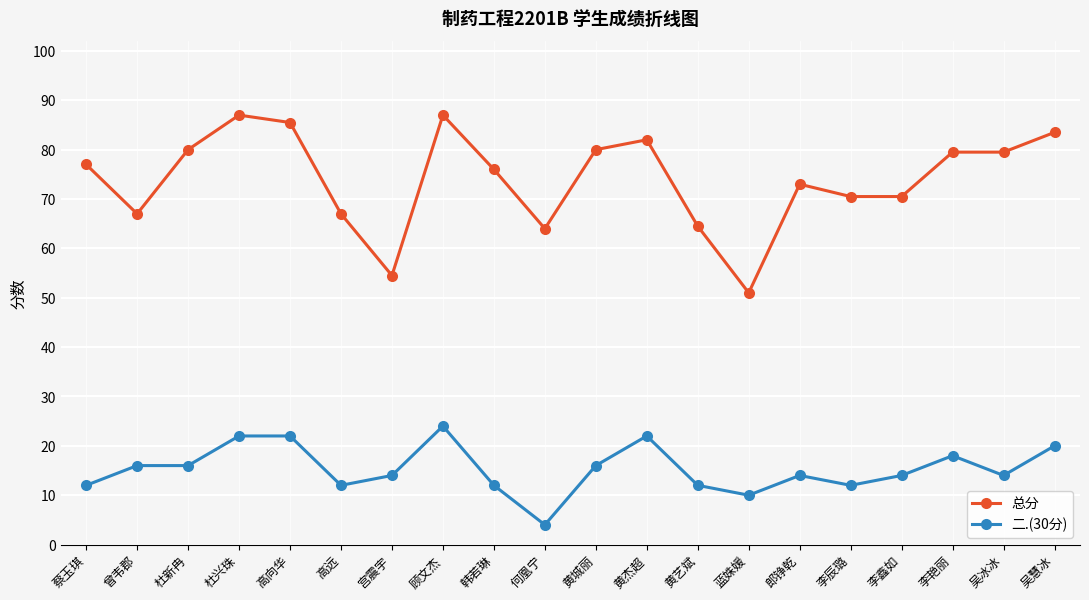

Reading left to right, transcribe all the data shown in this chart.

总分: 77.0	67.0	80.0	87.0	85.5	67.0	54.5	87.0	76.0	64.0	80.0	82.0	64.5	51.0	73.0	70.5	70.5	79.5	79.5	83.5
二.(30分): 12.0	16.0	16.0	22.0	22.0	12.0	14.0	24.0	12.0	4.0	16.0	22.0	12.0	10.0	14.0	12.0	14.0	18.0	14.0	20.0